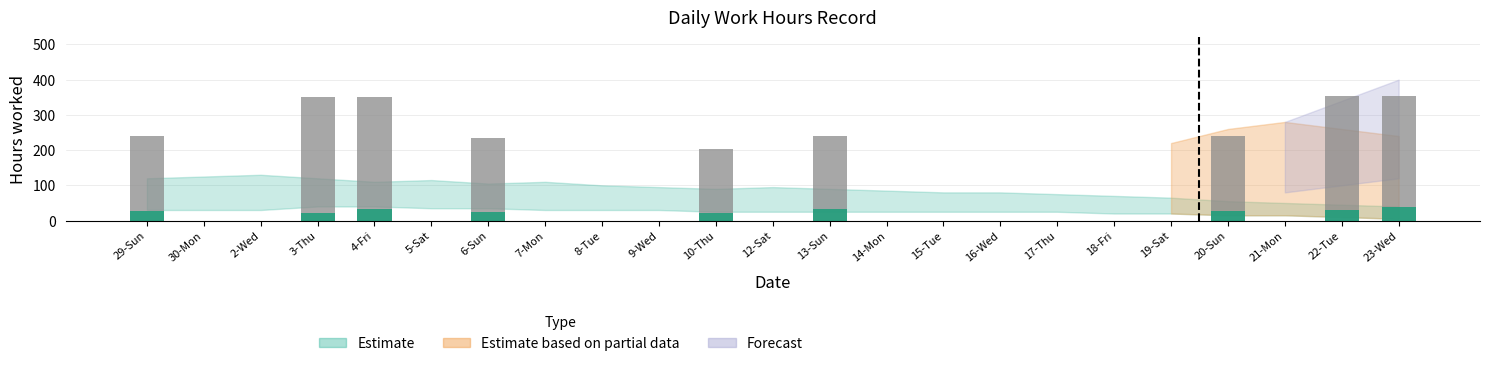

Reading left to right, transcribe all the data shown in this chart.

Stop work: 29-Sun=240.2	30-Mon=0.0	2-Wed=0.0	3-Thu=351.2	4-Fri=351.8	5-Sat=0.0	6-Sun=234.2	7-Mon=0.0	8-Tue=0.0	9-Wed=0.0	10-Thu=202.2	12-Sat=0.0	13-Sun=241.0	14-Mon=0.0	15-Tue=0.0	16-Wed=0.0	17-Thu=0.0	18-Fri=0.0	19-Sat=0.0	20-Sun=240.5	21-Mon=0.0	22-Tue=353.8	23-Wed=353.5
Break total: 29-Sun=26.6	30-Mon=0.0	2-Wed=0.0	3-Thu=22.7	4-Fri=32.7	5-Sat=0.0	6-Sun=23.5	7-Mon=0.0	8-Tue=0.0	9-Wed=0.0	10-Thu=20.7	12-Sat=0.0	13-Sun=32.6	14-Mon=0.0	15-Tue=0.0	16-Wed=0.0	17-Thu=0.0	18-Fri=0.0	19-Sat=0.0	20-Sun=27.1	21-Mon=0.0	22-Tue=30.7	23-Wed=38.3